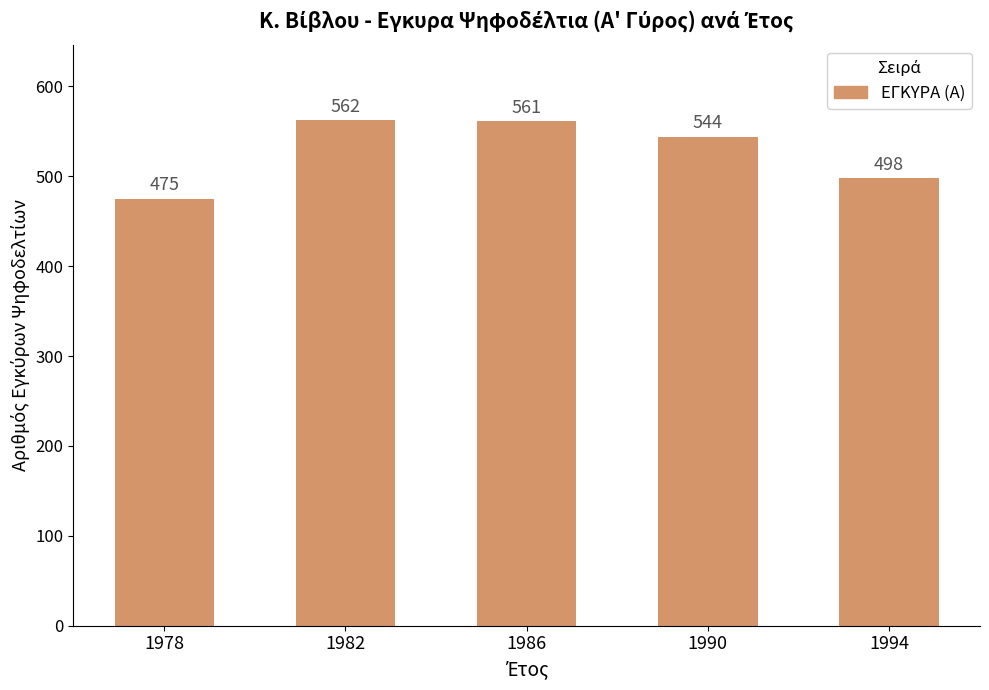

How many data points are less than 544?

2